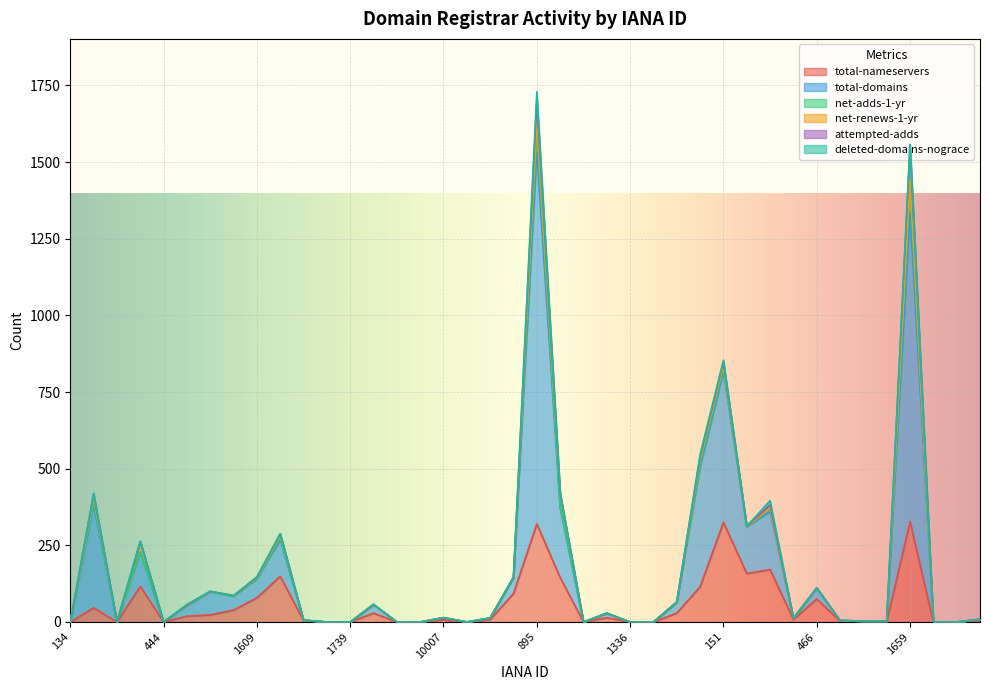

At which category does deleted-domains-nograce reach its first local peak?

141